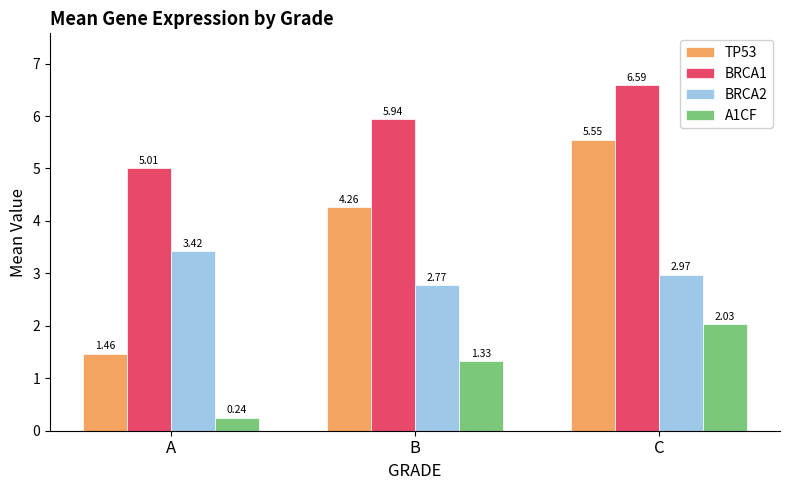

Which series has the largest total across all categories?

BRCA1